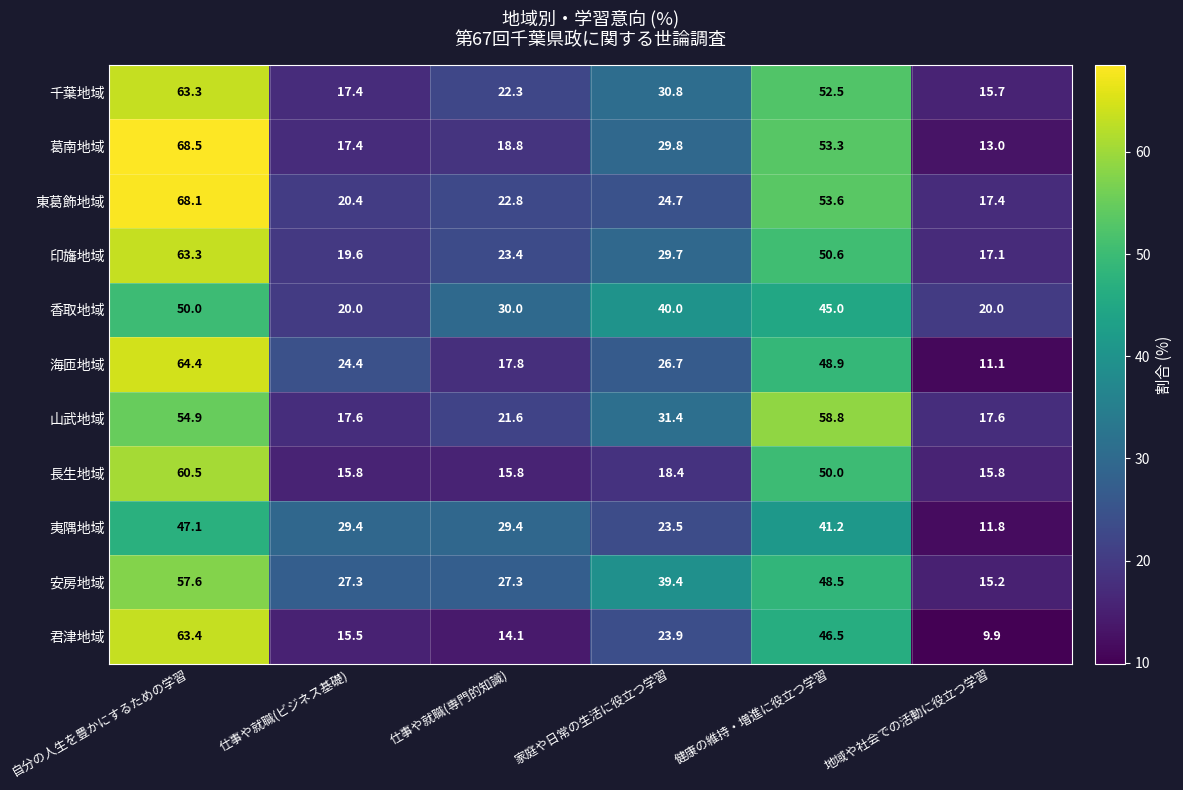

Which series has the largest range (max minus min)?

葛南地域